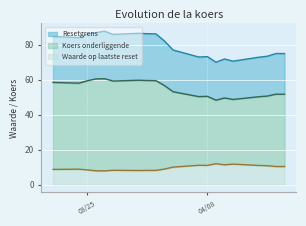

True or false: Koers onderliggende has more than 1 points higher than both neighbors.

True